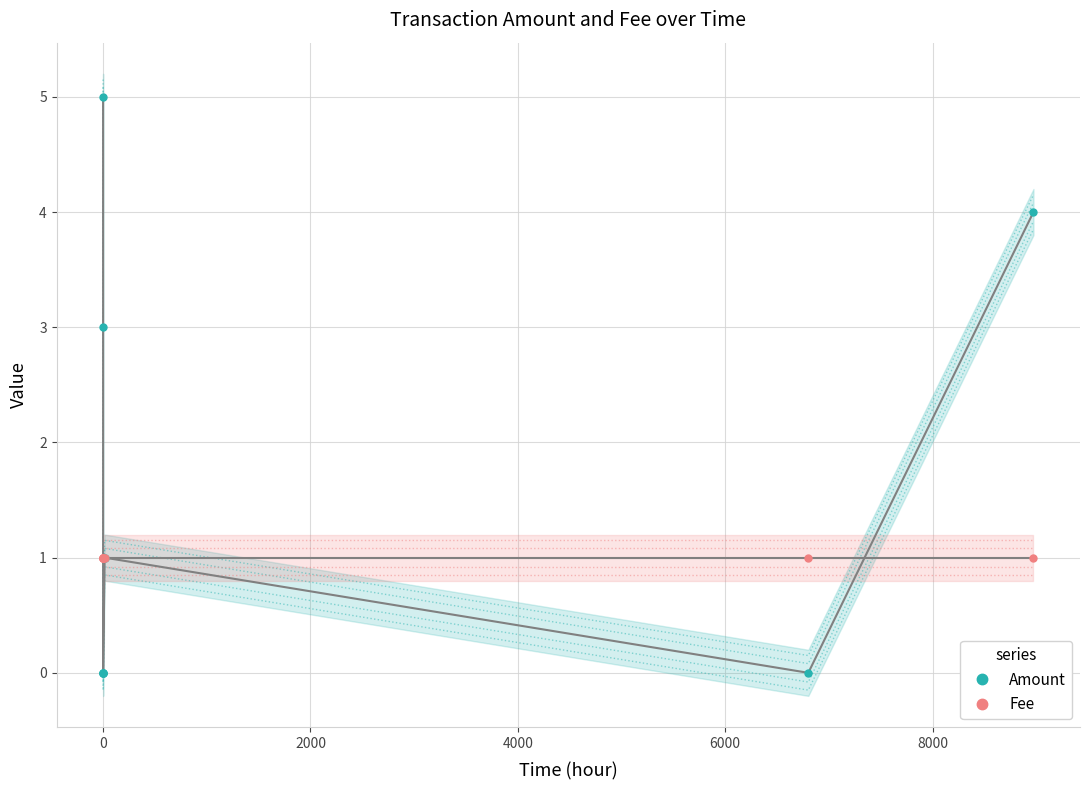

How many data points does each series have?

9